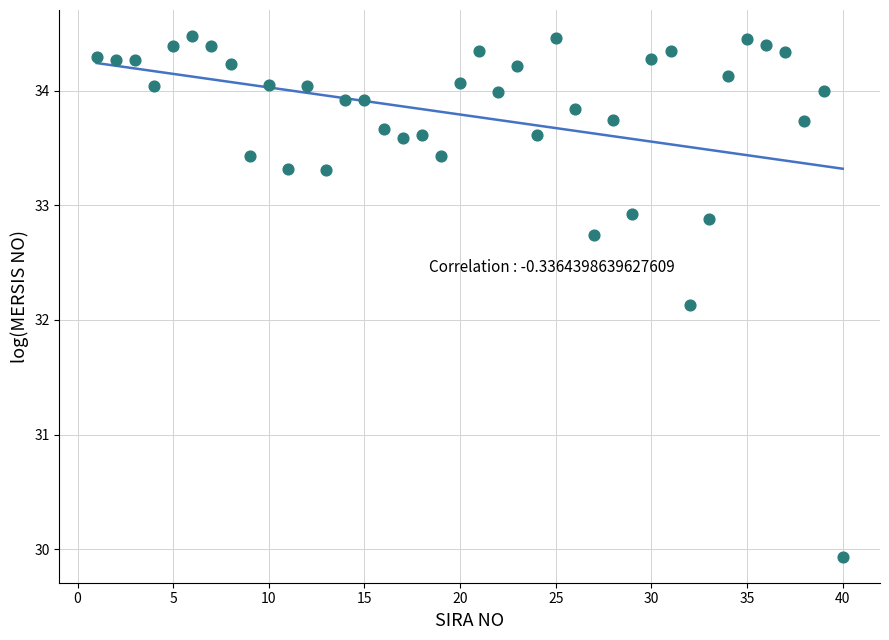

What Y value in the scatter plot is closest to 32?

32.1